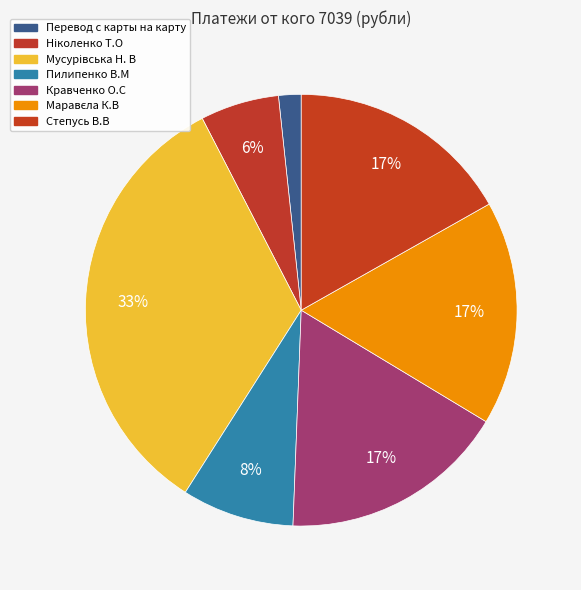

How many slices are in this pie chart?

7